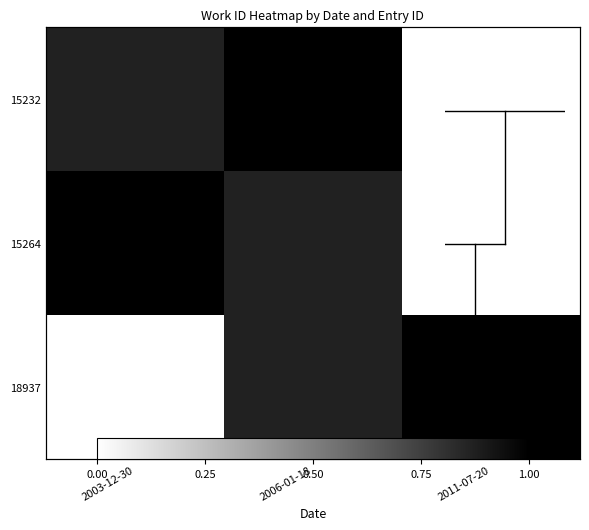

What is the spread (max minus min) of values at 2011-07-20?

1.0